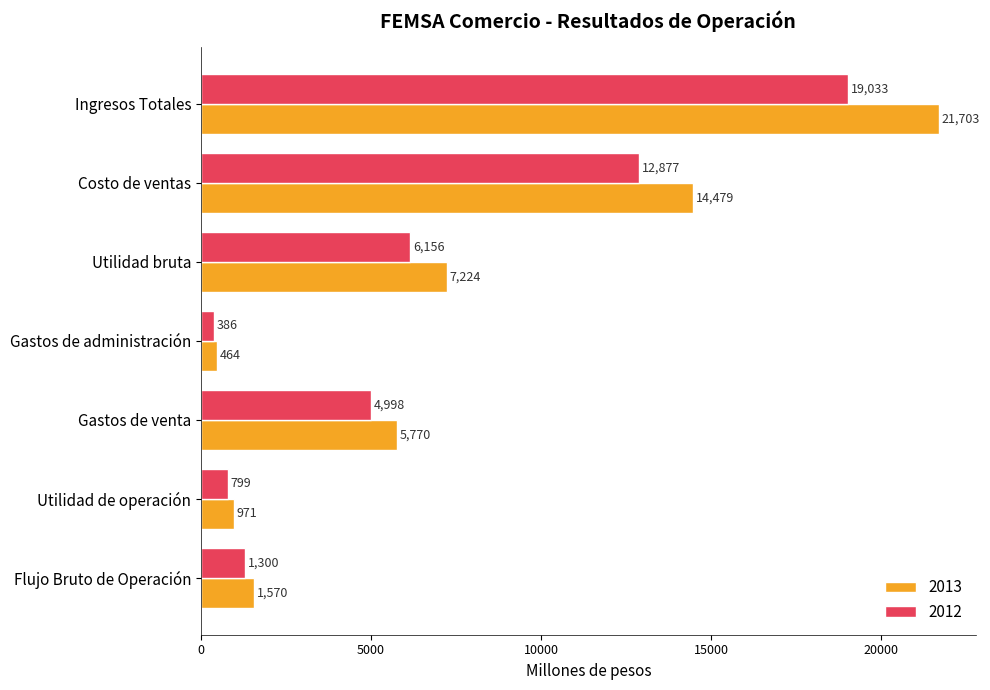

Rank the series by their maximum value, from highest to lowest.

2013, 2012